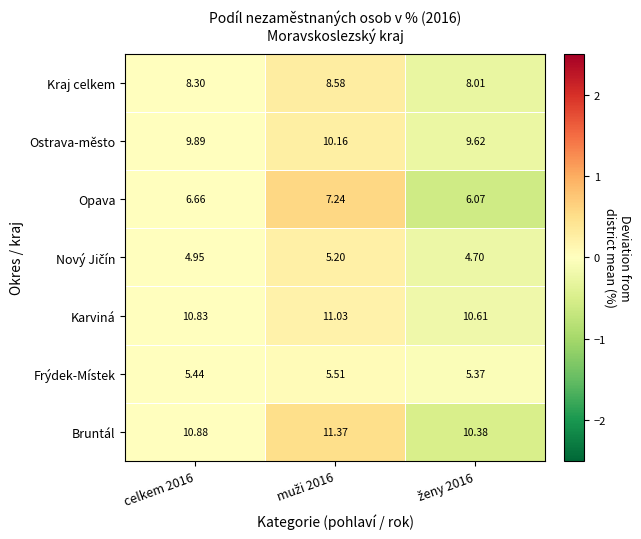

Which series has the largest total across all categories?

Bruntál